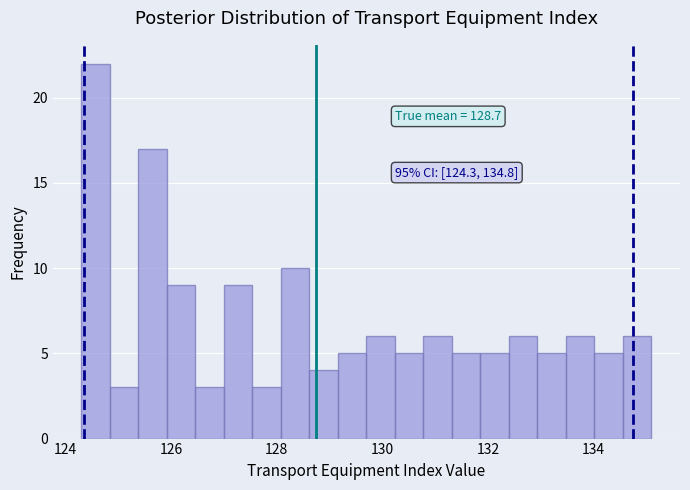

Around what value on the x-axis is the tallest bar? Give the approximate position of its centre, as read against the axis.

124.6